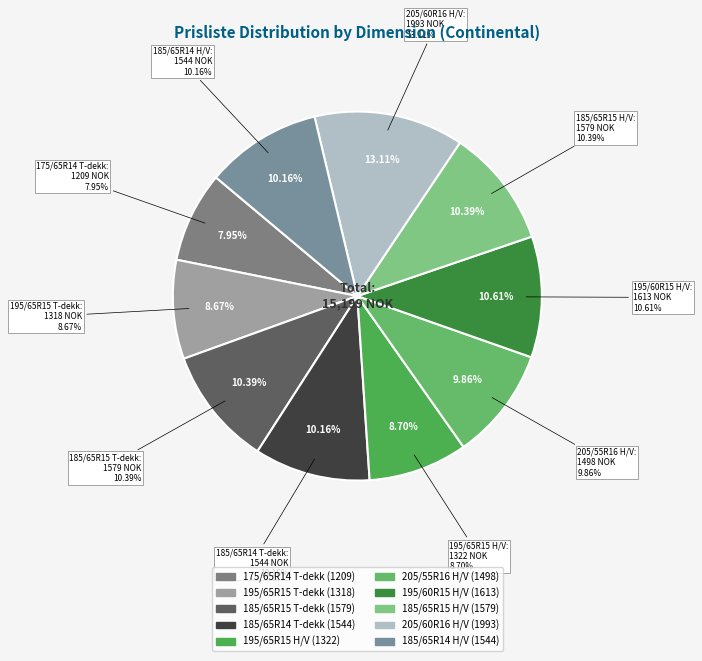

What percentage is the 205/60R16 H/V slice, to the nearest percent?

13%